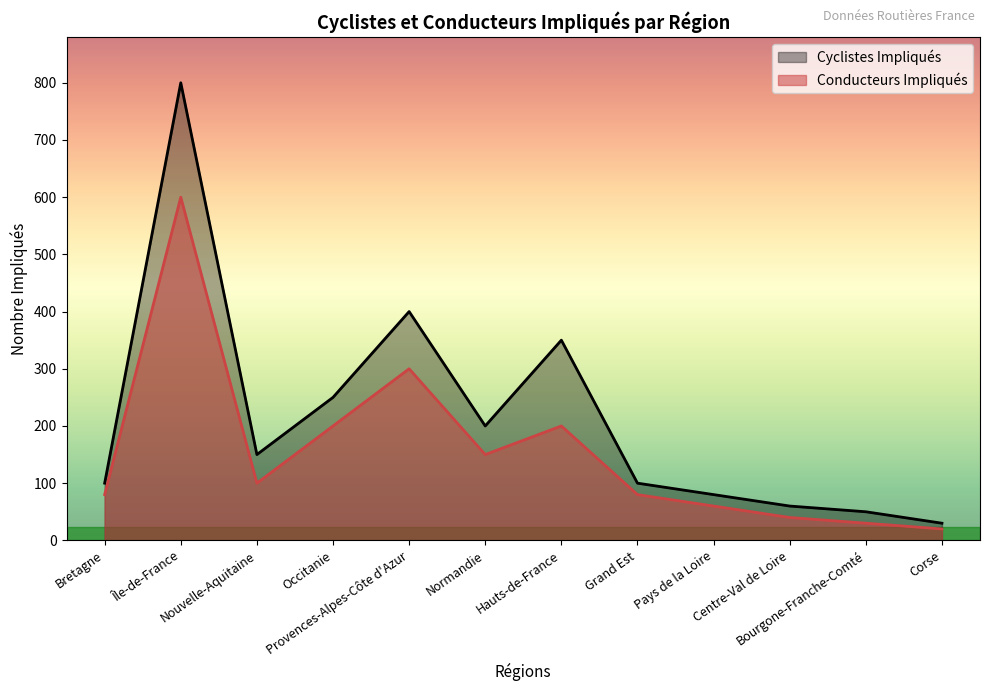

Reading left to right, what are all the values shown in this chart?

Cyclistes Impliqués: 100	800	150	250	400	200	350	100	80	60	50	30
Conducteurs Impliqués: 80	600	100	200	300	150	200	80	60	40	30	20